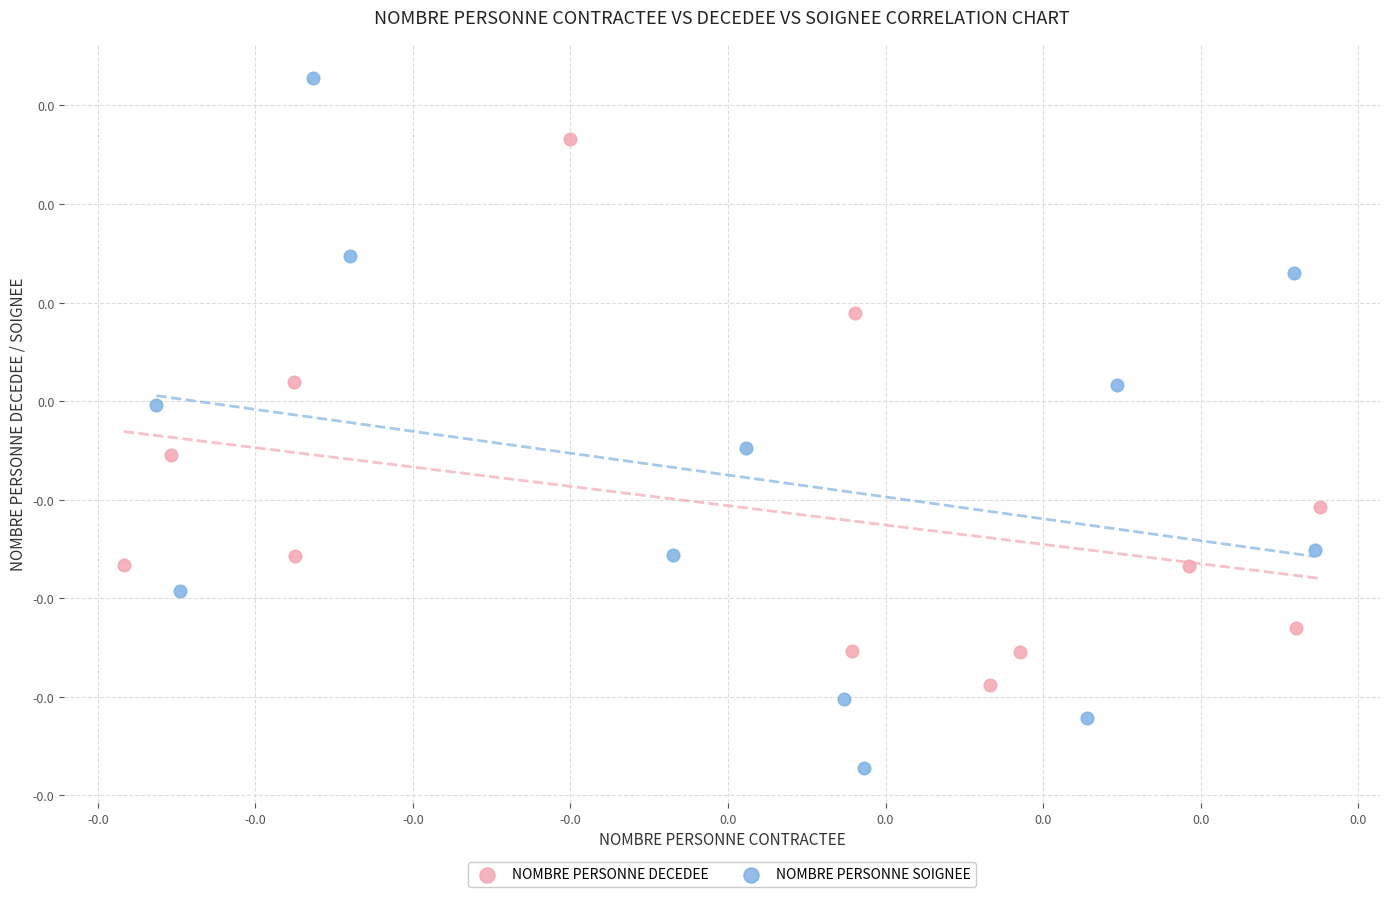

Which series has the largest Y range (max minus min)?

NOMBRE PERSONNE SOIGNEE